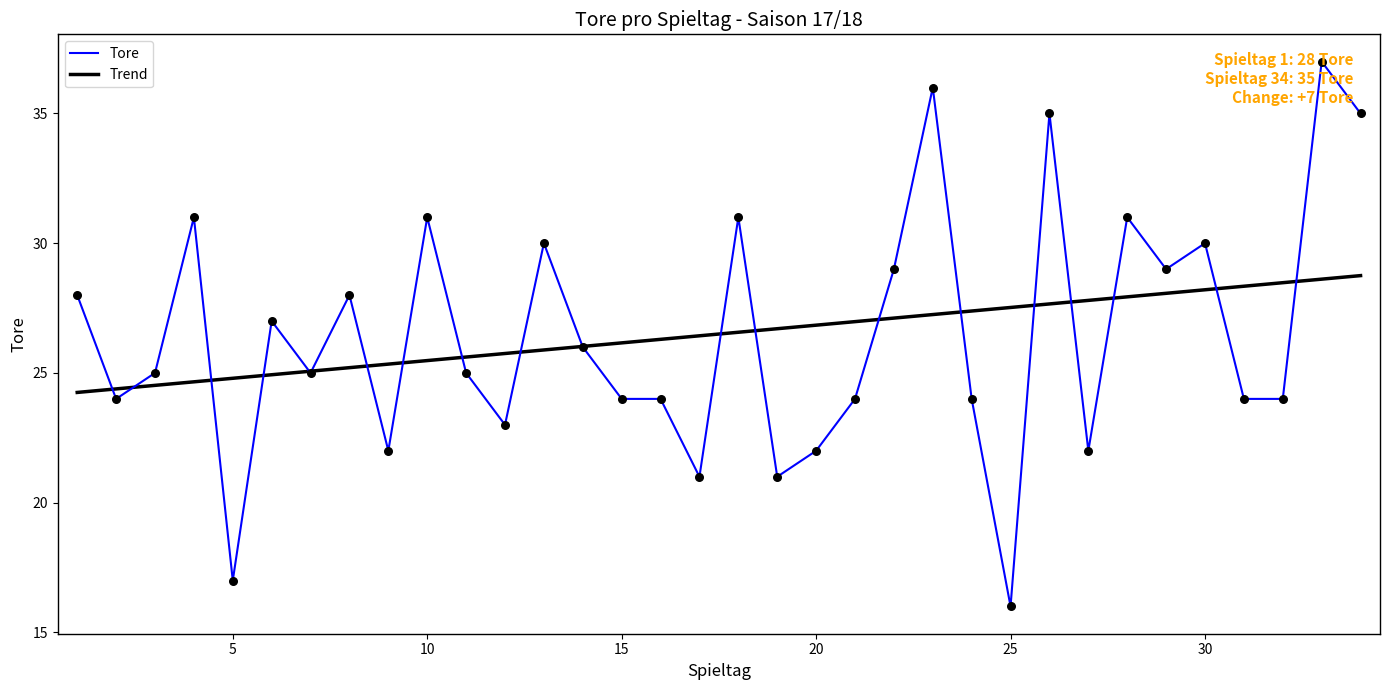

What are all the series names shown in the legend?

Tore, Trend